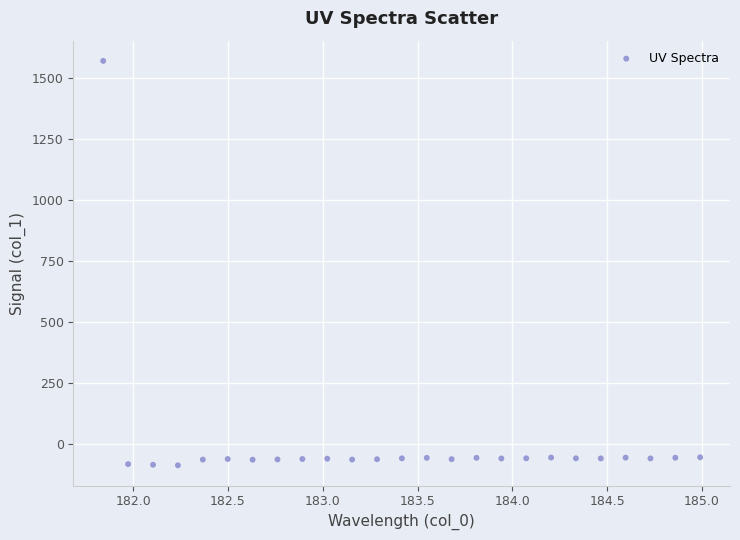

What is the range of X values (max minus min)?

3.1